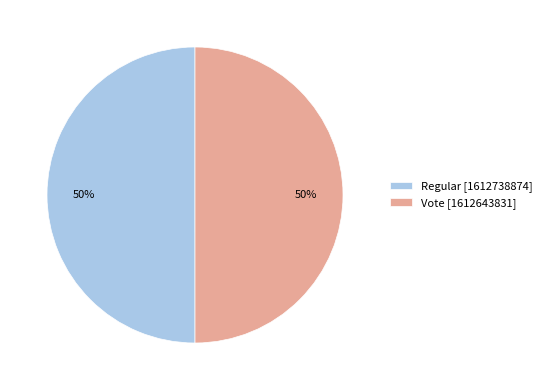

What percentage is the Regular slice, to the nearest percent?

50%